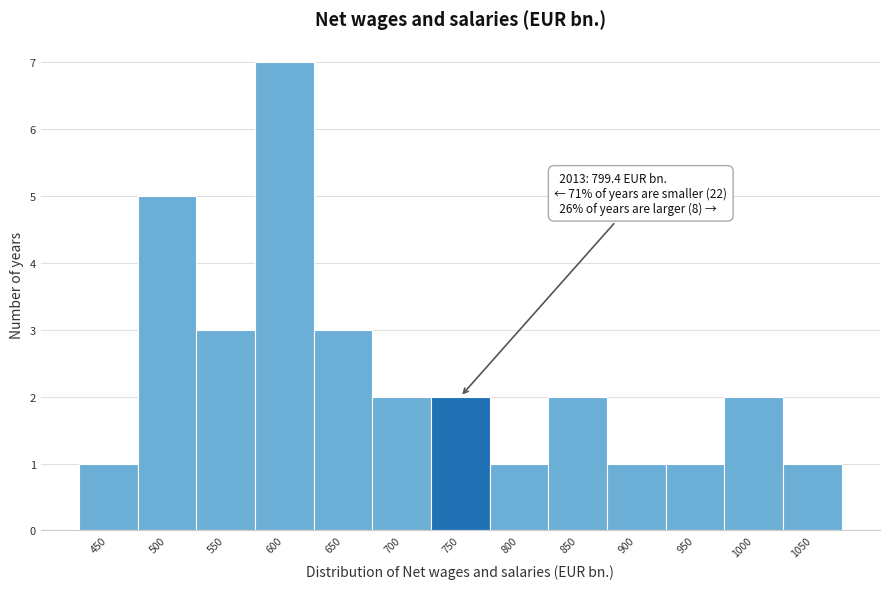

Reading right to left, list all the values displayed in this chart.

1	2	1	1	2	1	2	2	3	7	3	5	1